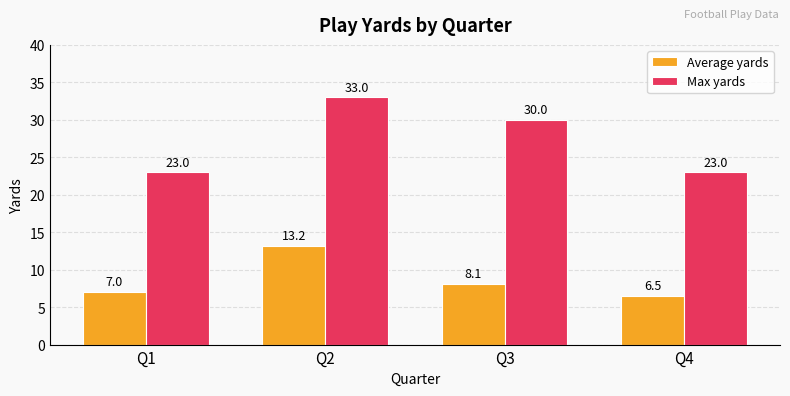

Reading left to right, what are all the values shown in this chart?

Average yards: Q1=7.0	Q2=13.2	Q3=8.1	Q4=6.5
Max yards: Q1=23.0	Q2=33.0	Q3=30.0	Q4=23.0